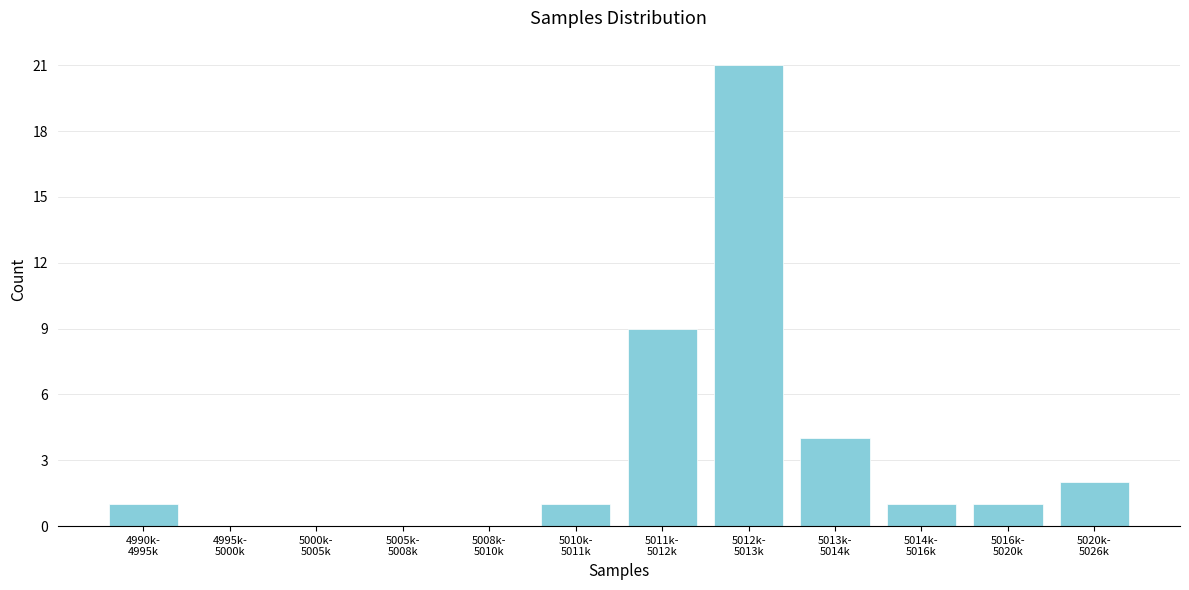

What is the sum of all values?

40